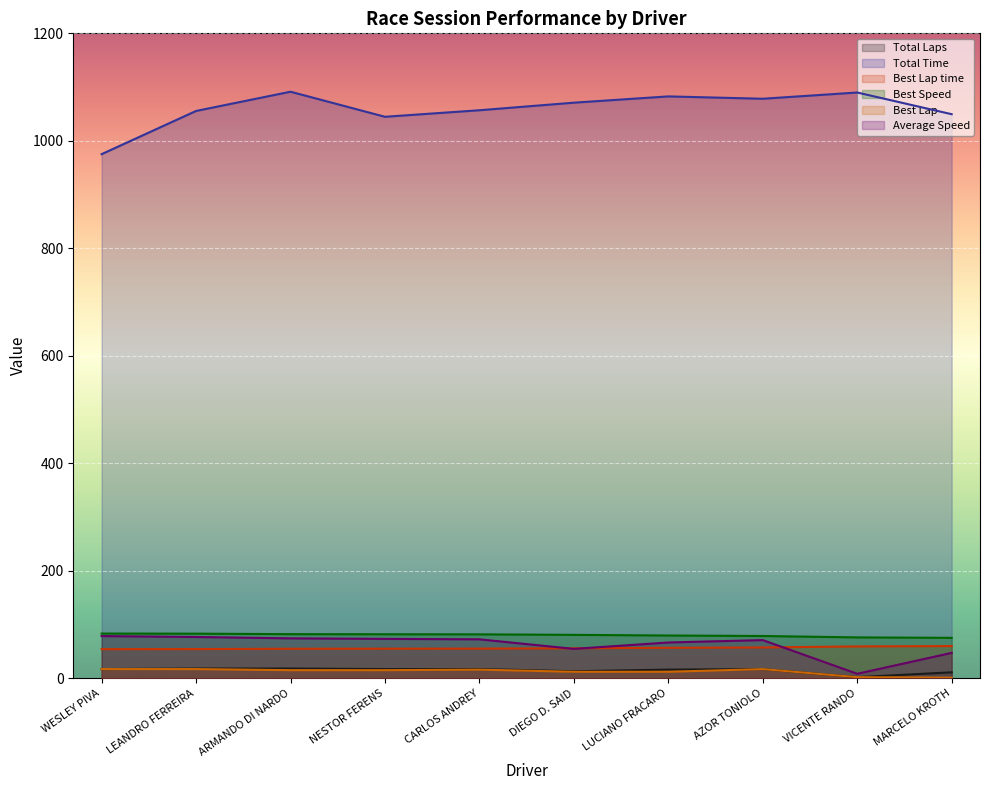

At how many categories does at least one series exceed 15?

10